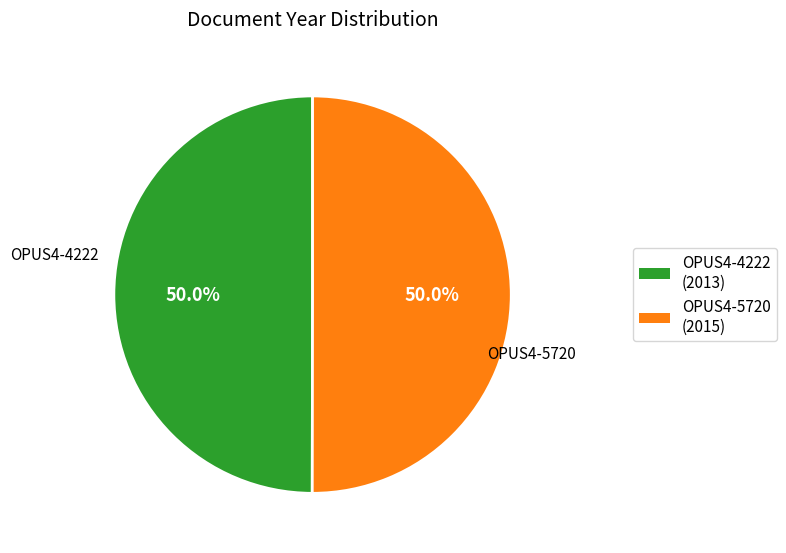

How many segments does this pie chart have?

2